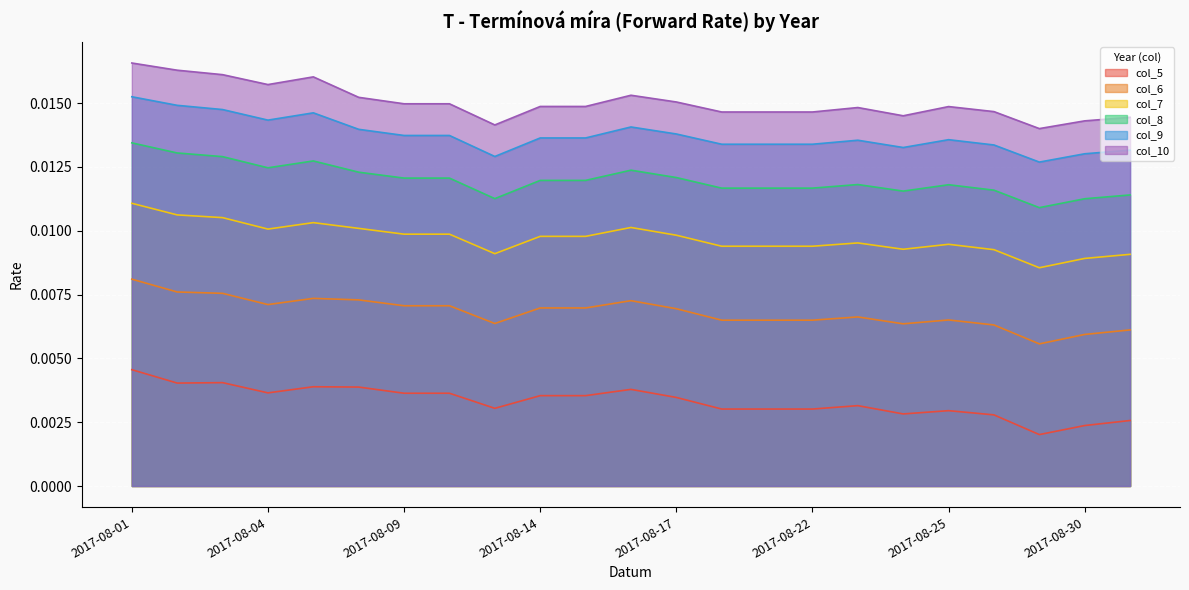

True or false: col_7 and col_6 cross at least once.

False